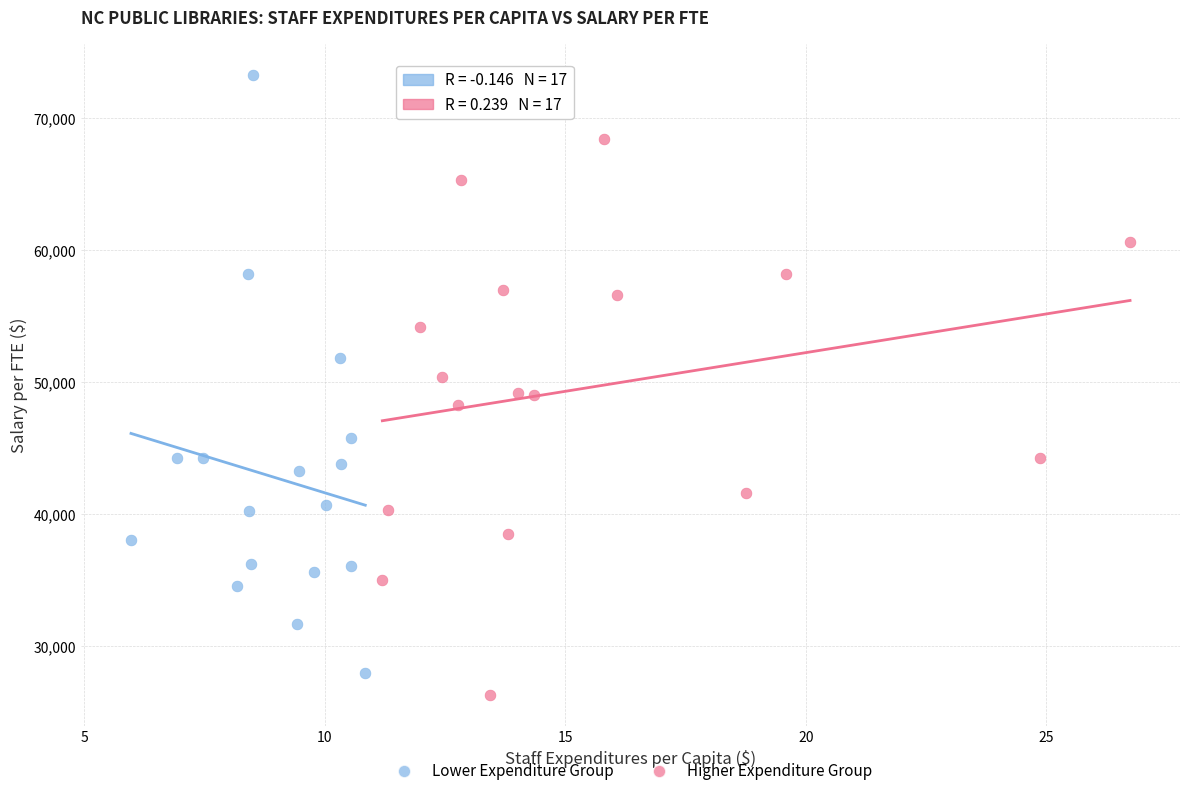

What are all the series names shown in the legend?

Lower Expenditure Group, Higher Expenditure Group